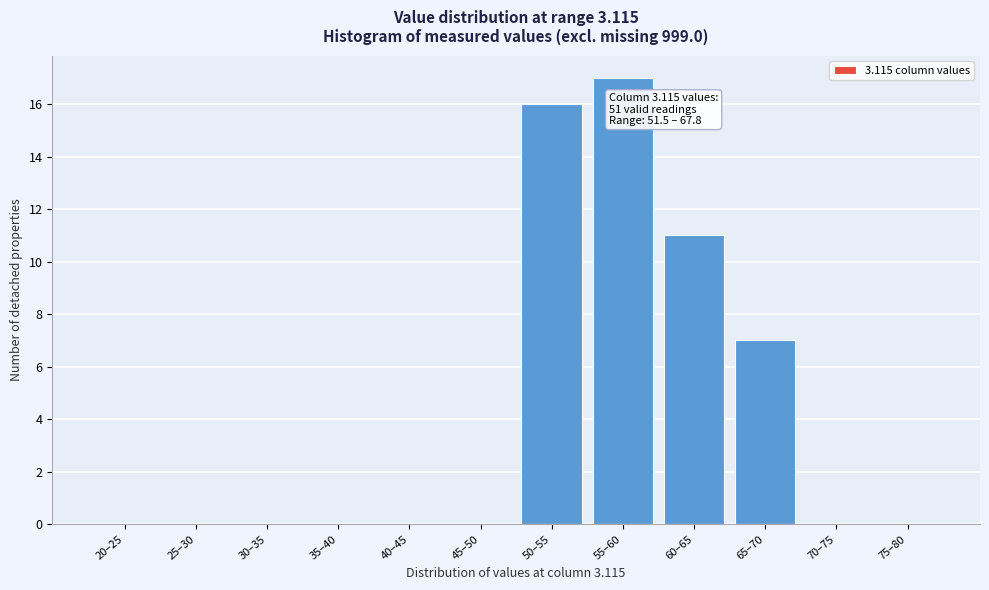

Reading left to right, list all the values displayed in this chart.

20–25=0	25–30=0	30–35=0	35–40=0	40–45=0	45–50=0	50–55=16	55–60=17	60–65=11	65–70=7	70–75=0	75–80=0